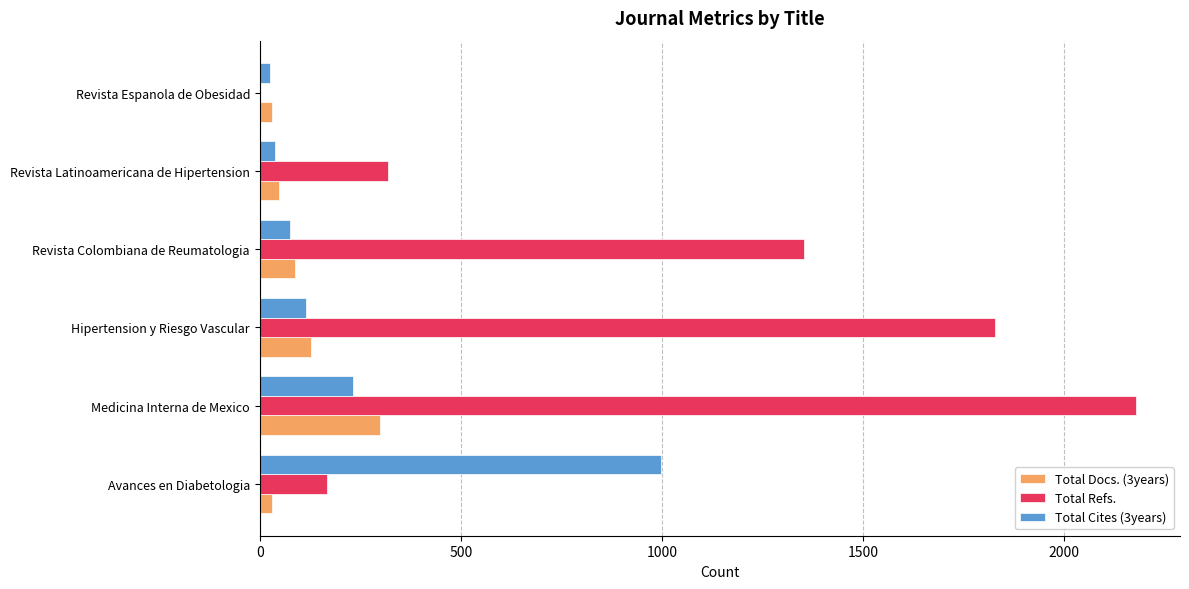

What is the average value of the Total Cites (3years) series?

248